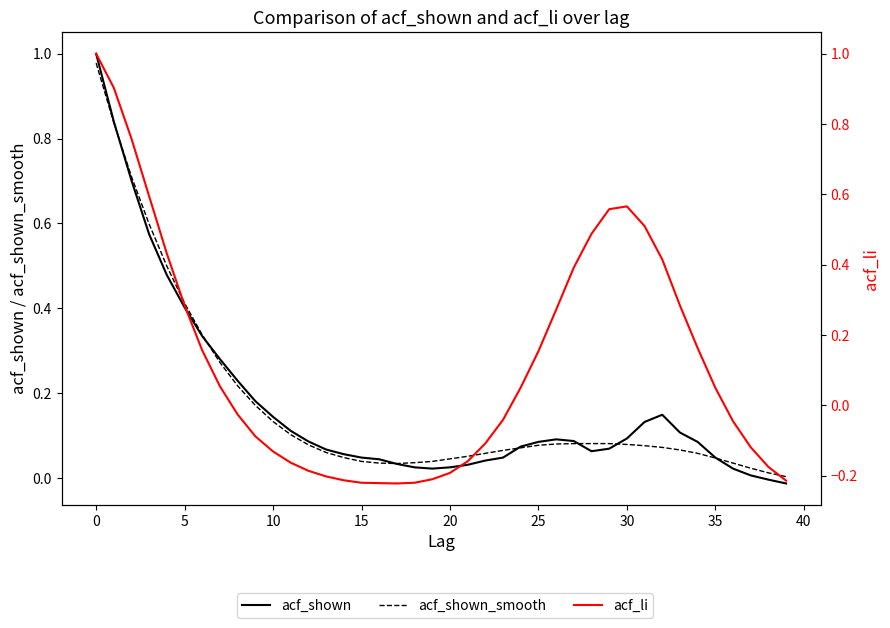

What is the sum of the acf_shown_smooth values at 22 and 37?

0.1